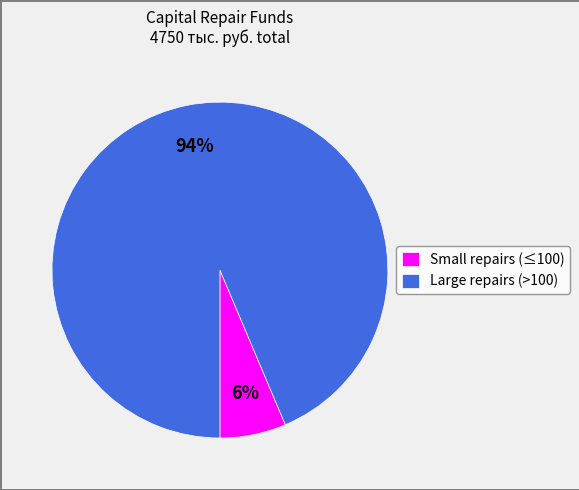

Between Large repairs (>100) and Small repairs (≤100), which is larger?

Large repairs (>100)